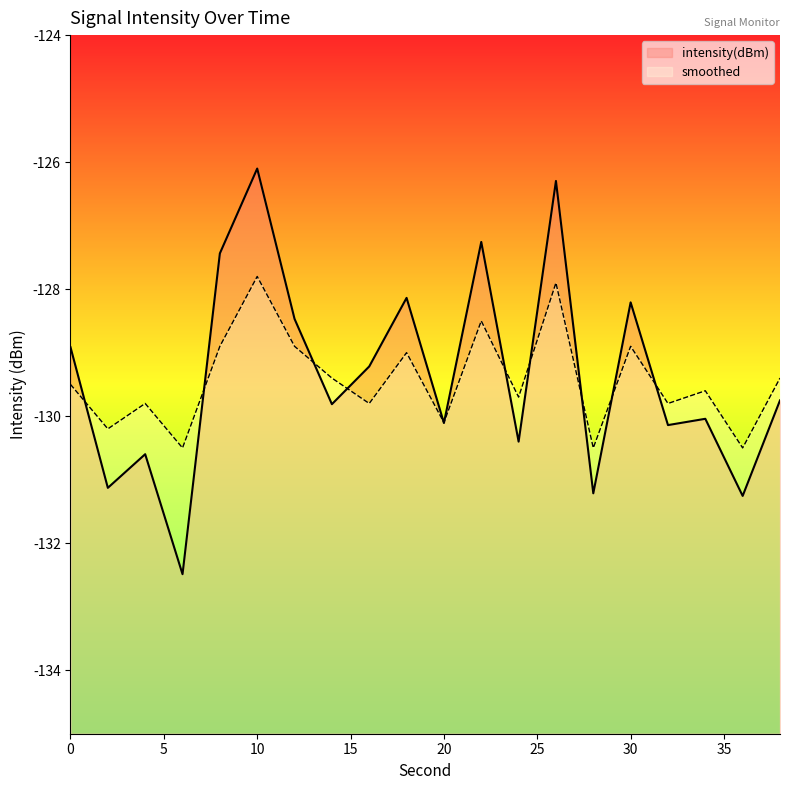

Between which two adjacent categories do smoothed and intensity(dBm) first intersect?

0 and 2